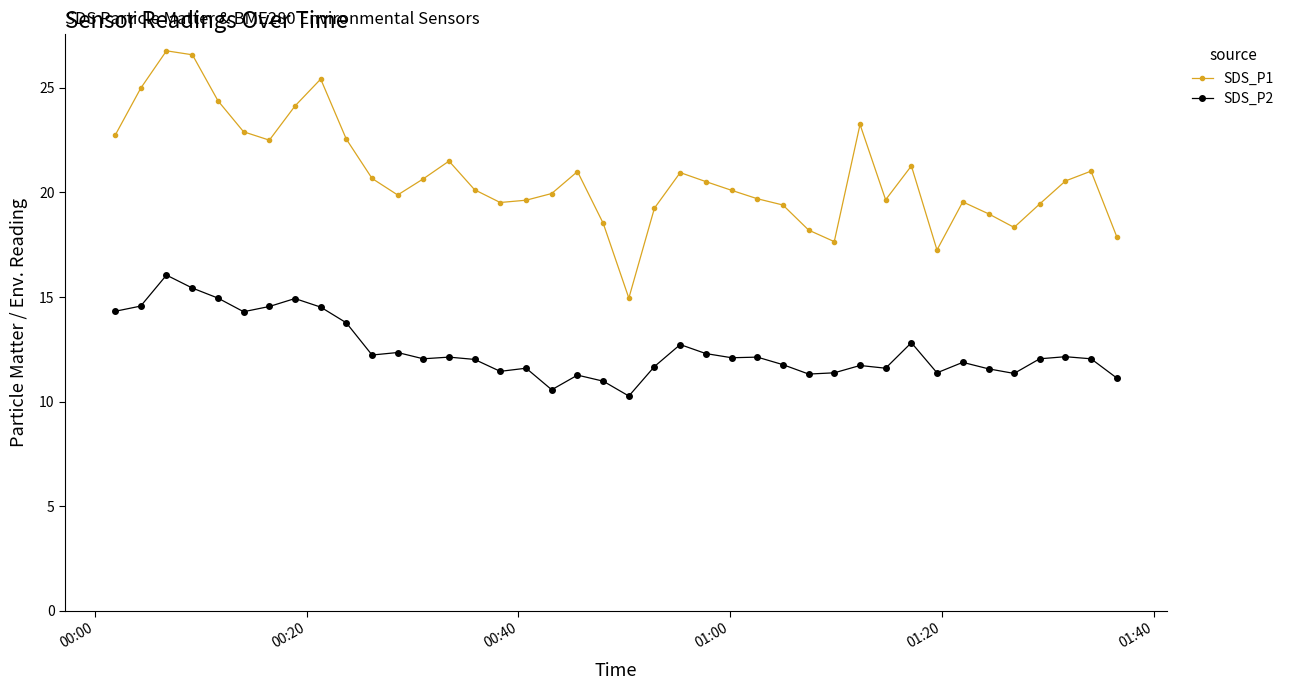

True or false: SDS_P1 has more than 0 interior local peaks.

True